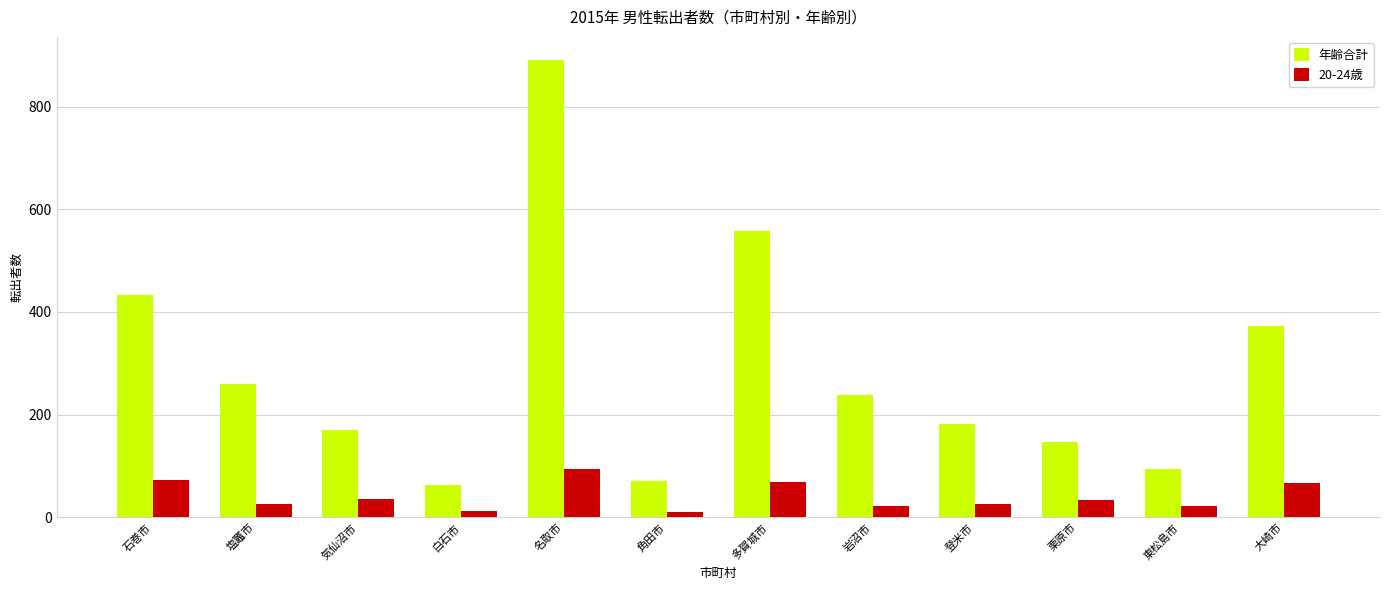

Rank the series by their maximum value, from highest to lowest.

年齢合計, 20-24歳